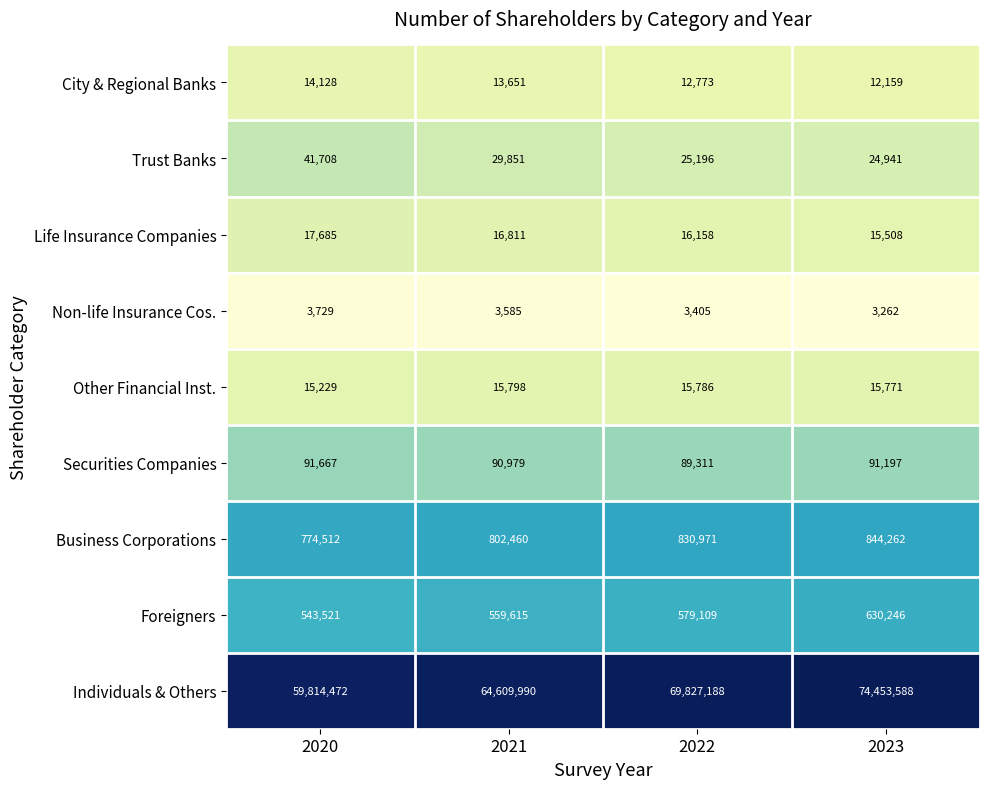

What is the highest value of the Business Corporations series?

844262